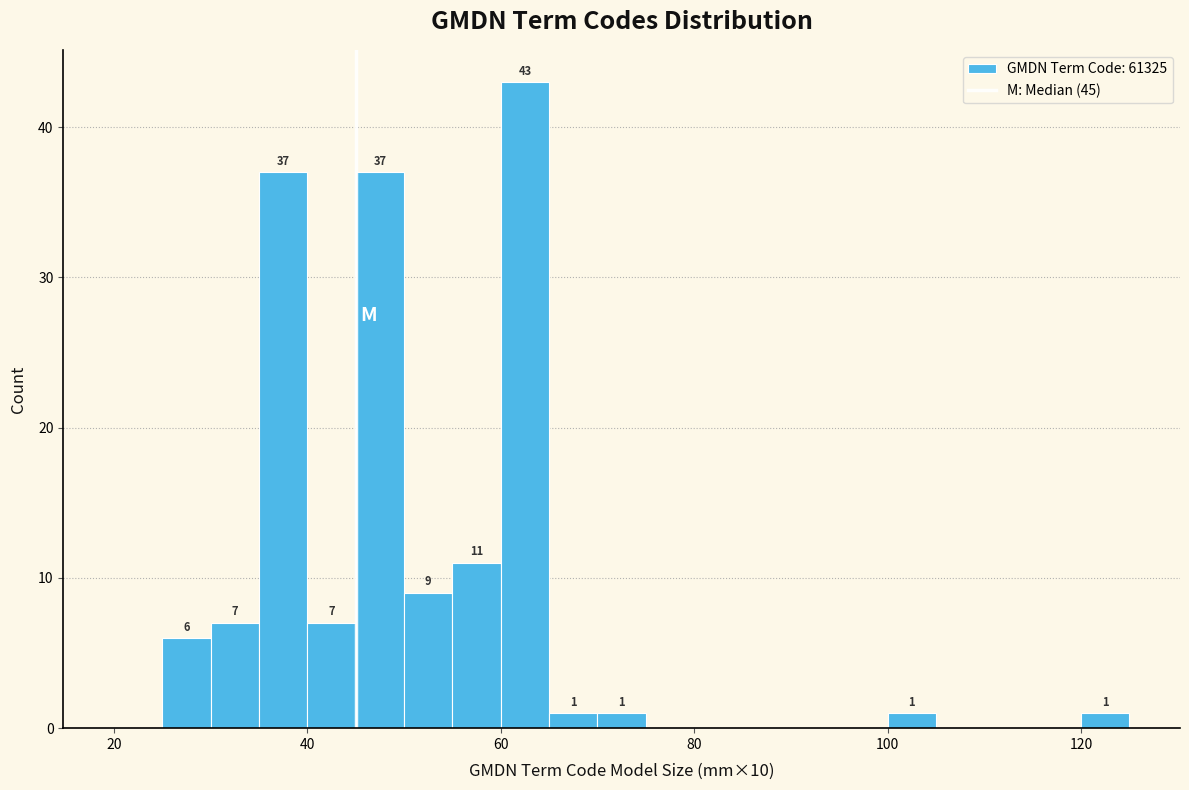

Around what value on the x-axis is the tallest bar? Give the approximate position of its centre, as read against the axis.

62